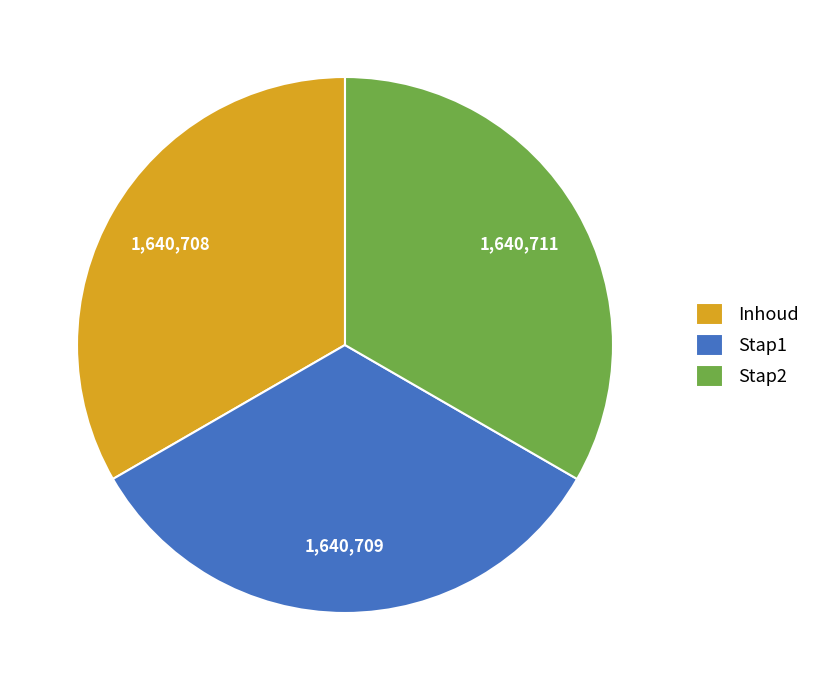

Is the sum of Stap1 and Inhoud greater than half?

Yes